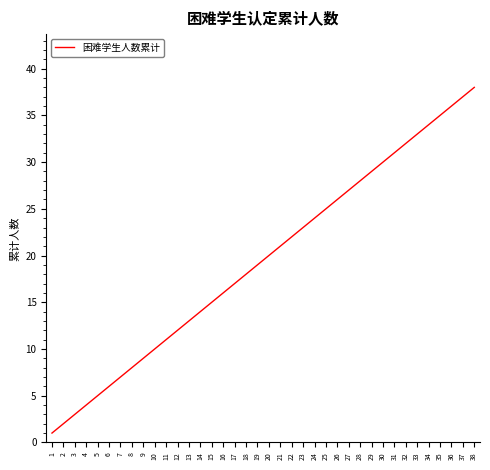

What is the difference between the maximum and second lowest values?

36